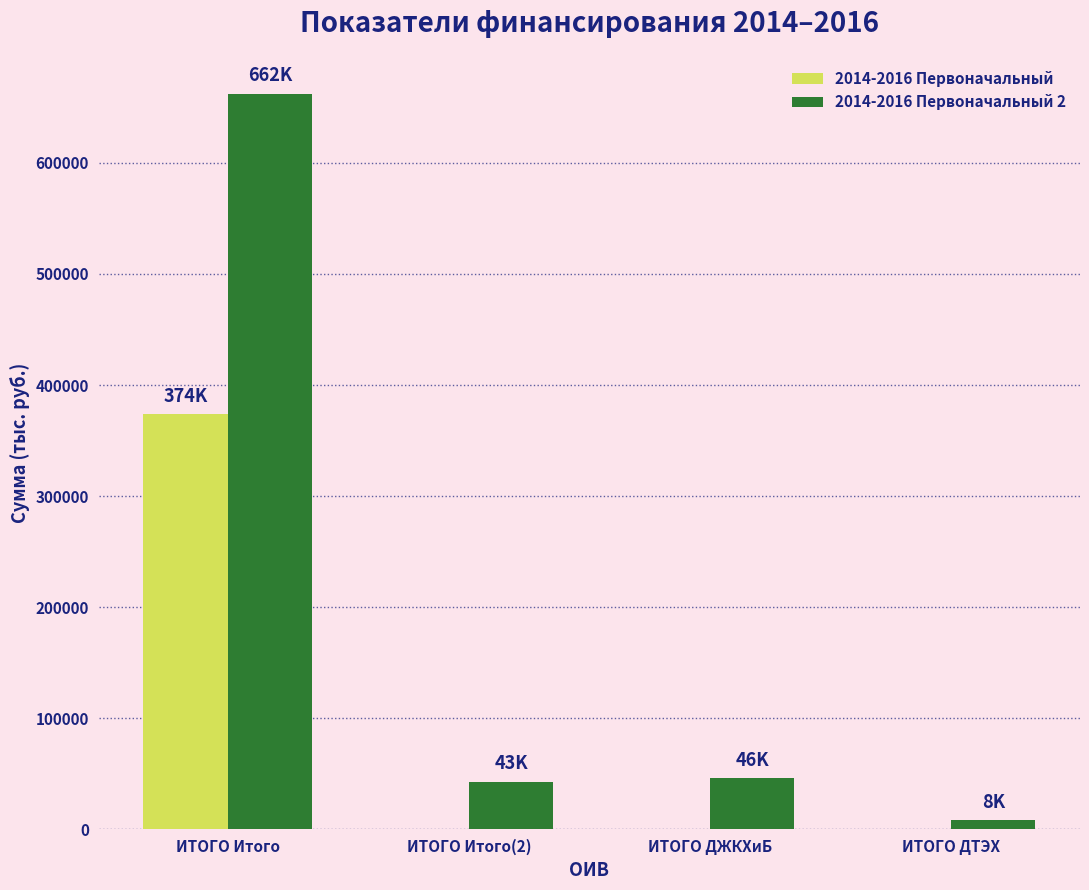

How many categories are shown in the chart?

4